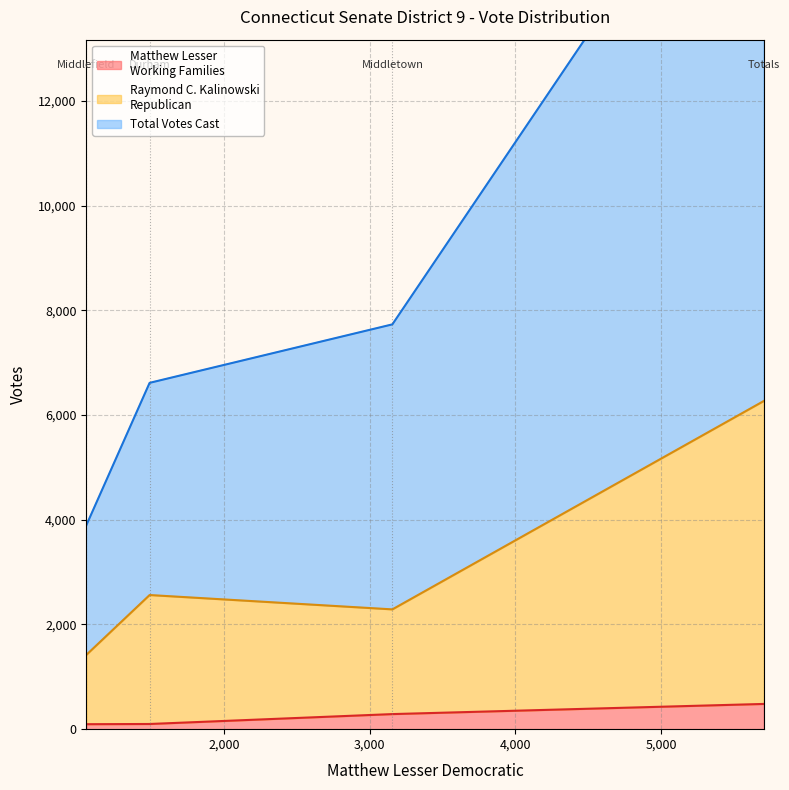

Reading right to left, list all the values displayed in this chart.

Matthew Lesser
Working Families: 482	288	95	99
Raymond C. Kalinowski
Republican: 5787	2000	1324	2463
Total Votes Cast: 11973	5444	2476	4053